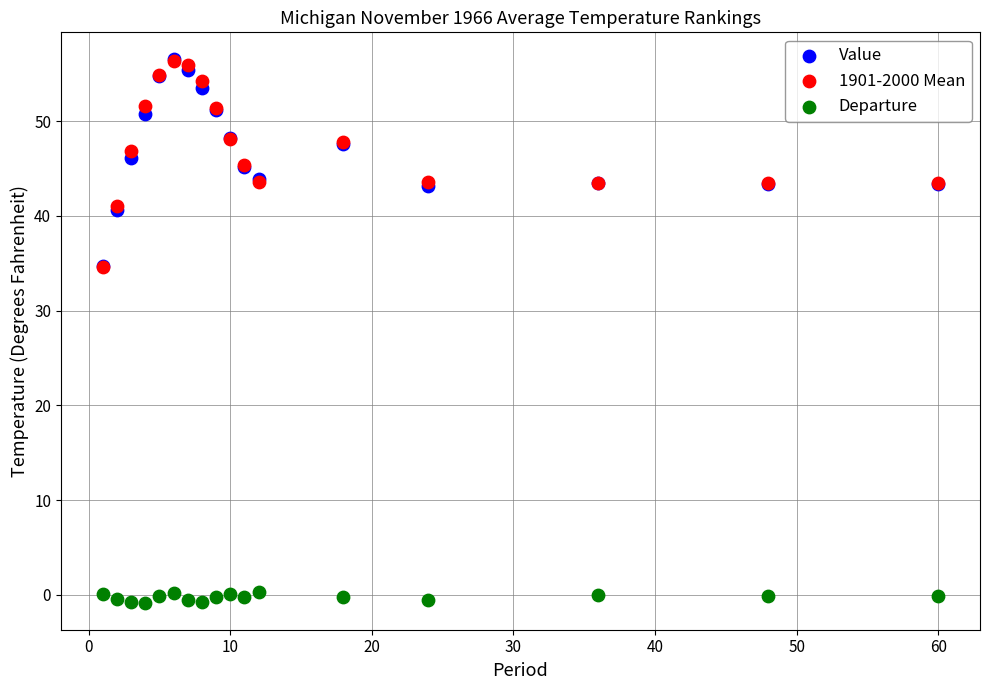

What are all the series names shown in the legend?

Value, 1901-2000 Mean, Departure